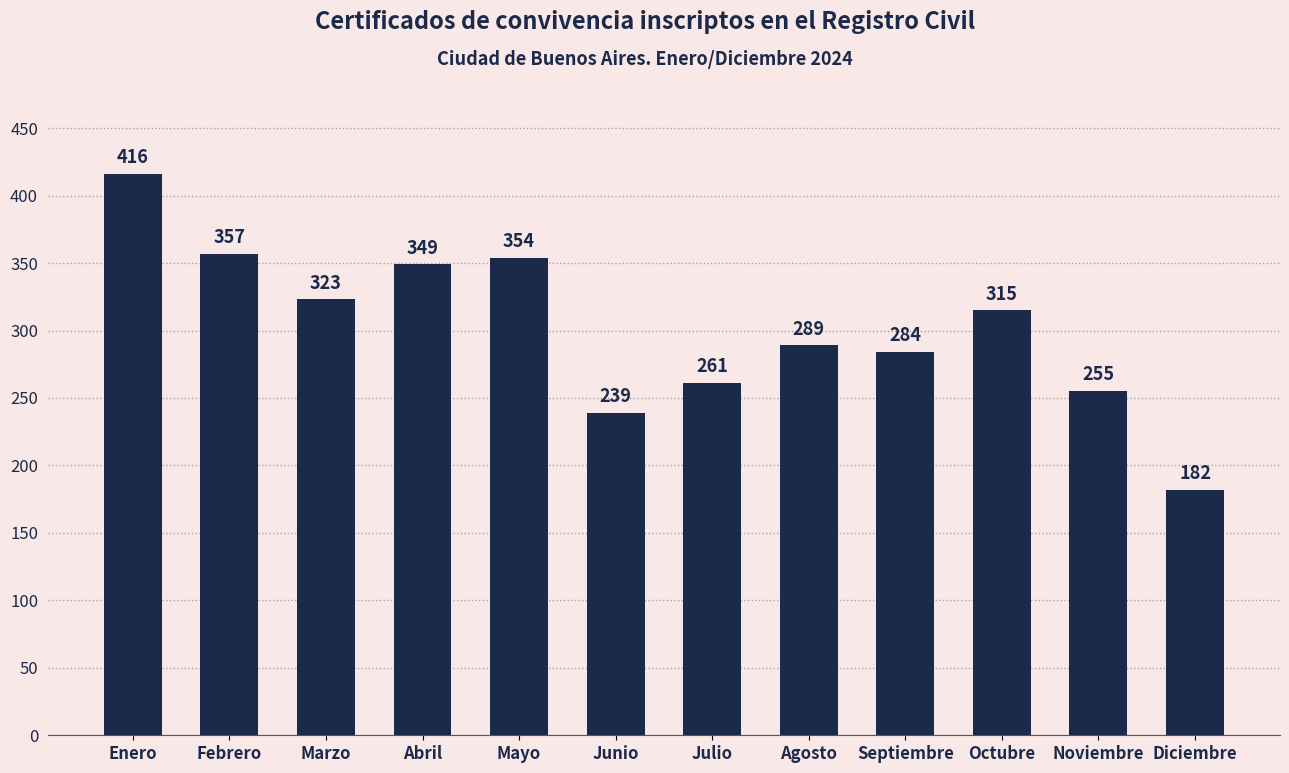

Reading right to left, extract all data points from this chart.

Diciembre=182	Noviembre=255	Octubre=315	Septiembre=284	Agosto=289	Julio=261	Junio=239	Mayo=354	Abril=349	Marzo=323	Febrero=357	Enero=416